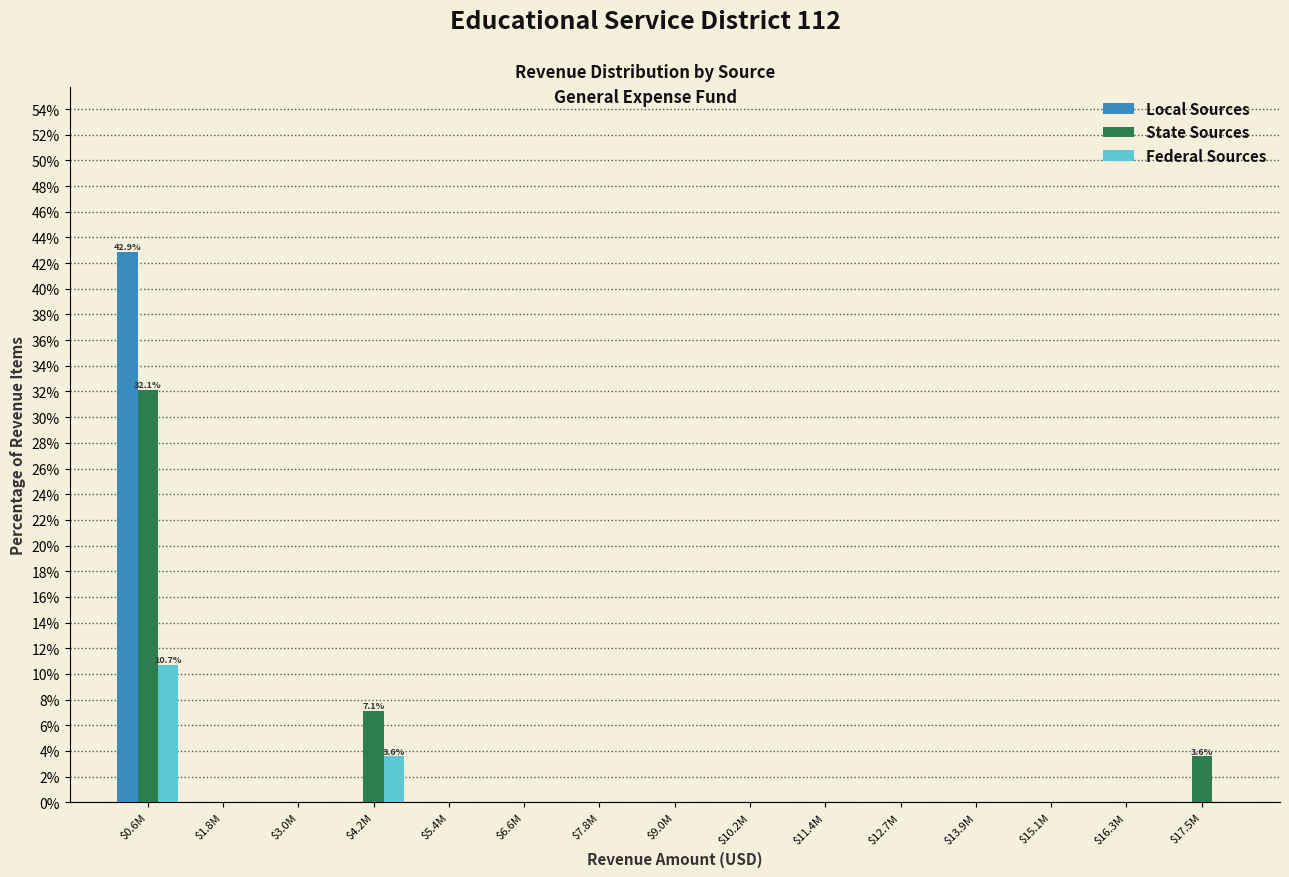

At which label does State Sources reach its peak?

$0.6M